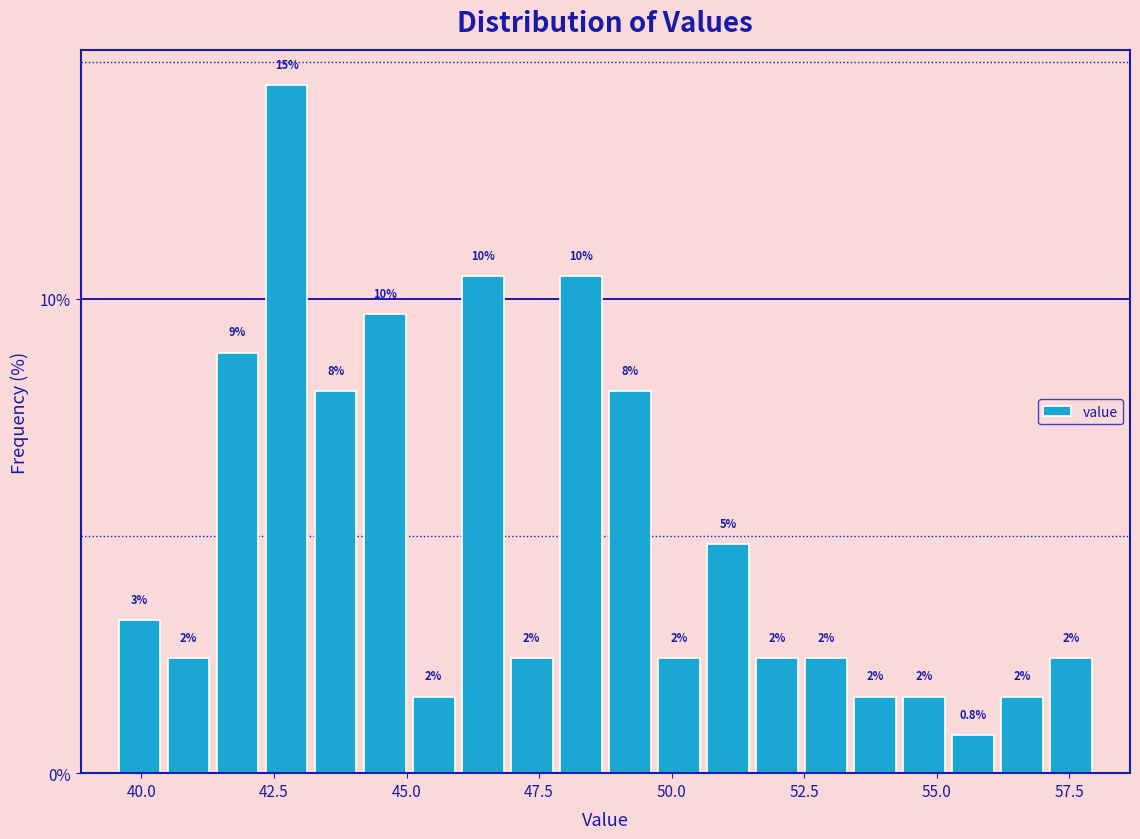

Around what value on the x-axis is the tallest bar? Give the approximate position of its centre, as read against the axis.

42.5